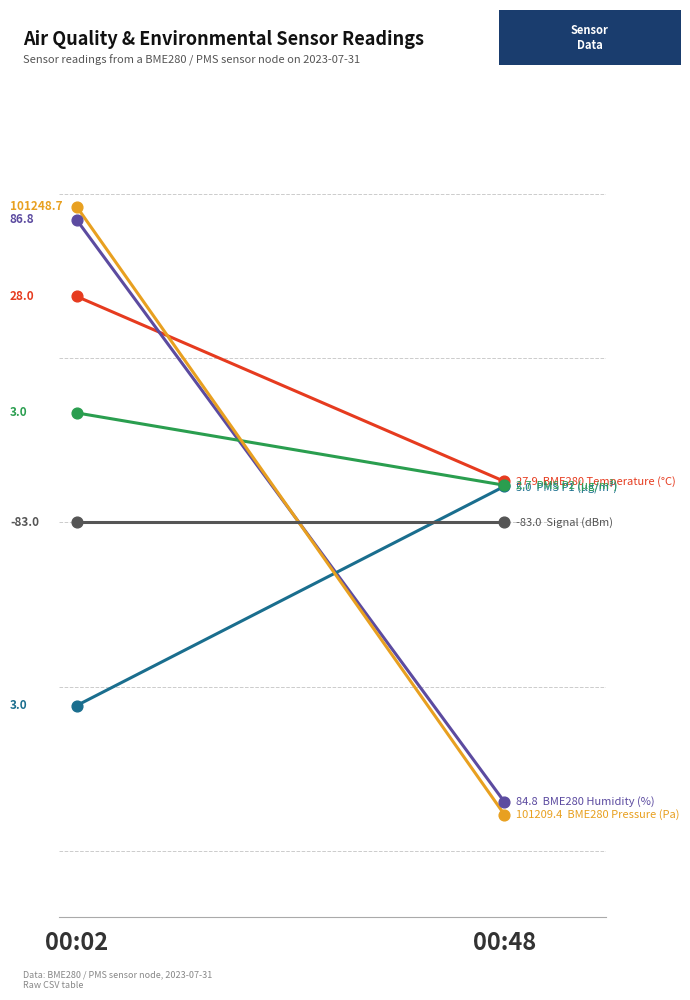

Which series reaches the maximum Y coordinate?

BME280 Pressure (Pa)